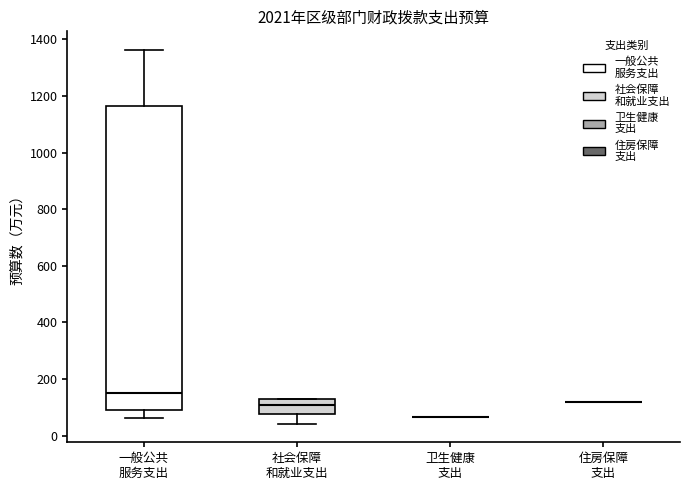

Reading left to right, transcribe this box plot: for each box, give where its median line is, the range the box spans, and where its two whiskers end, as read against the y-axis. The values are not printed on the chart, so give them approximately, as read against the axis.

一般公共 服务支出: median 140, box 100 to 1160, whiskers 60 to 1360
社会保障 和就业支出: median 100, box 80 to 120, whiskers 40 to 120
卫生健康 支出: box collapsed to a line at 60, whiskers 60 to 60
住房保障 支出: box collapsed to a line at 120, whiskers 120 to 120